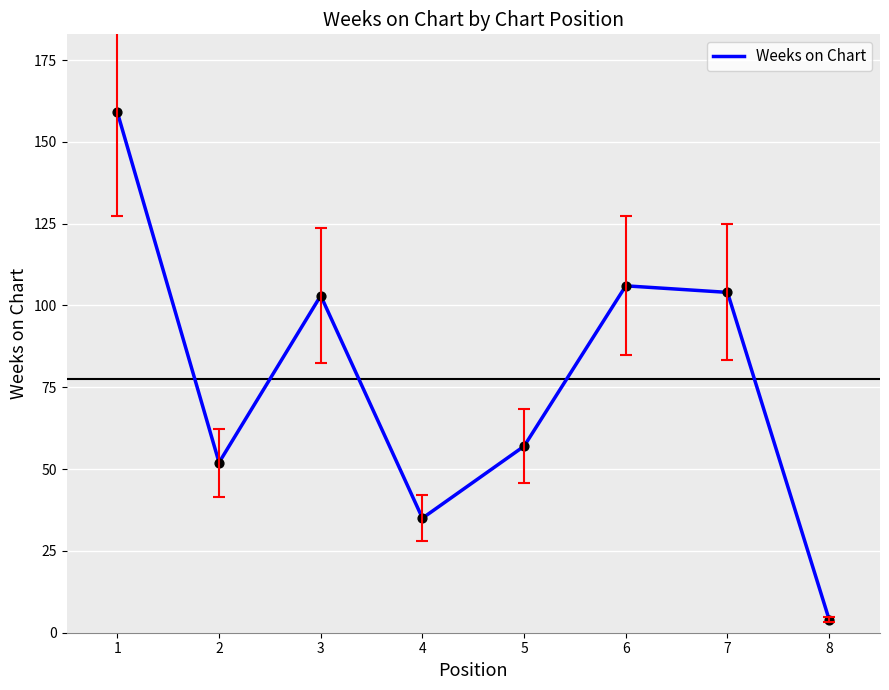

What is the ratio of the value at 5 to the value at 3?

0.6